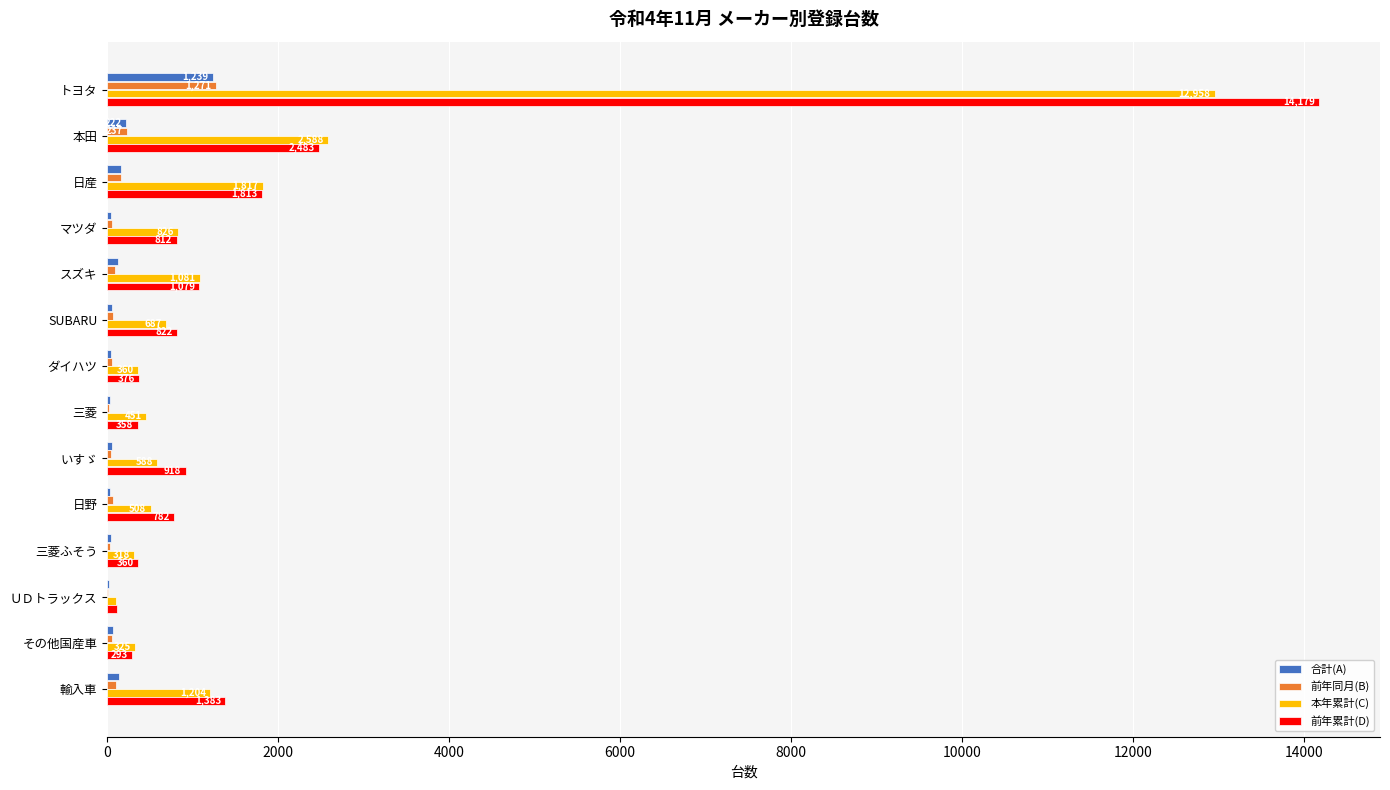

What is the total value across all series at ダイハツ?

839